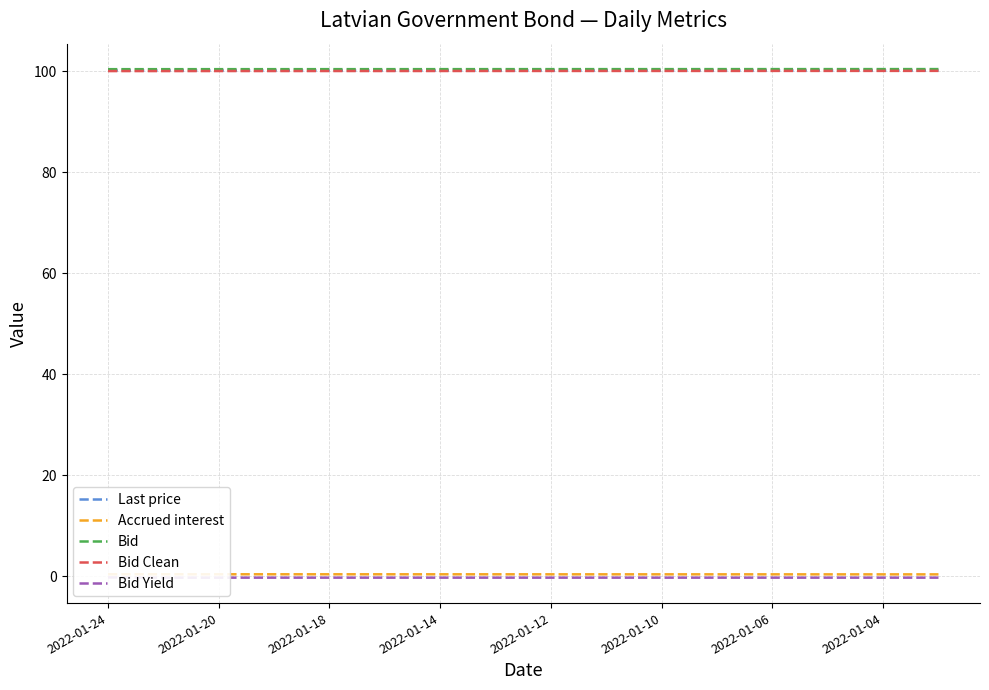

The value of Bid at 2022-01-18 is 100.4. True or false?

True